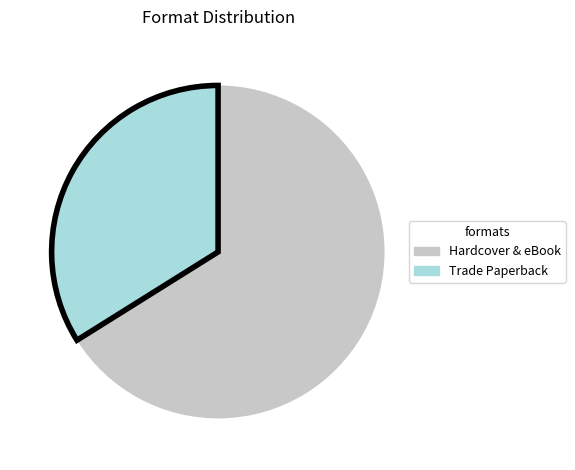

Is there a majority slice in this chart?

Yes